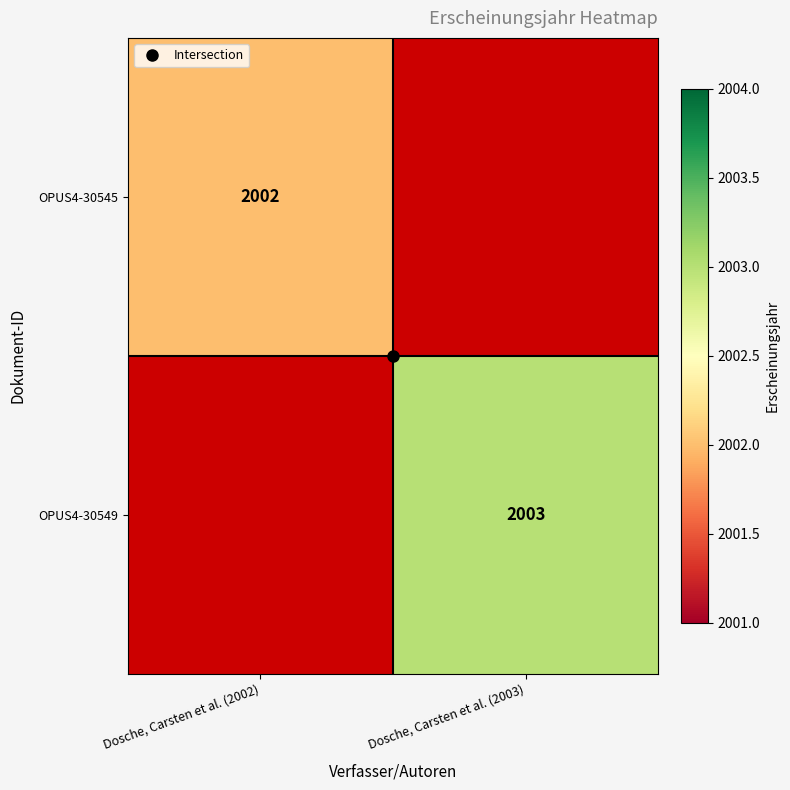

The OPUS4-30545 series shows 1348.5 at Dosche, Carsten et al. (2002). True or false?

False